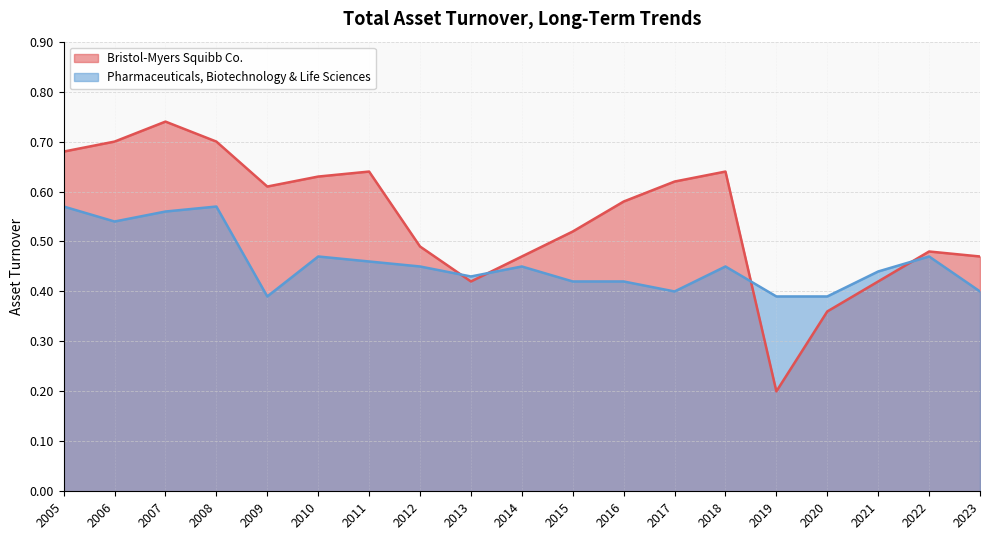

Does the chart display data point markers on the line(s)?

No